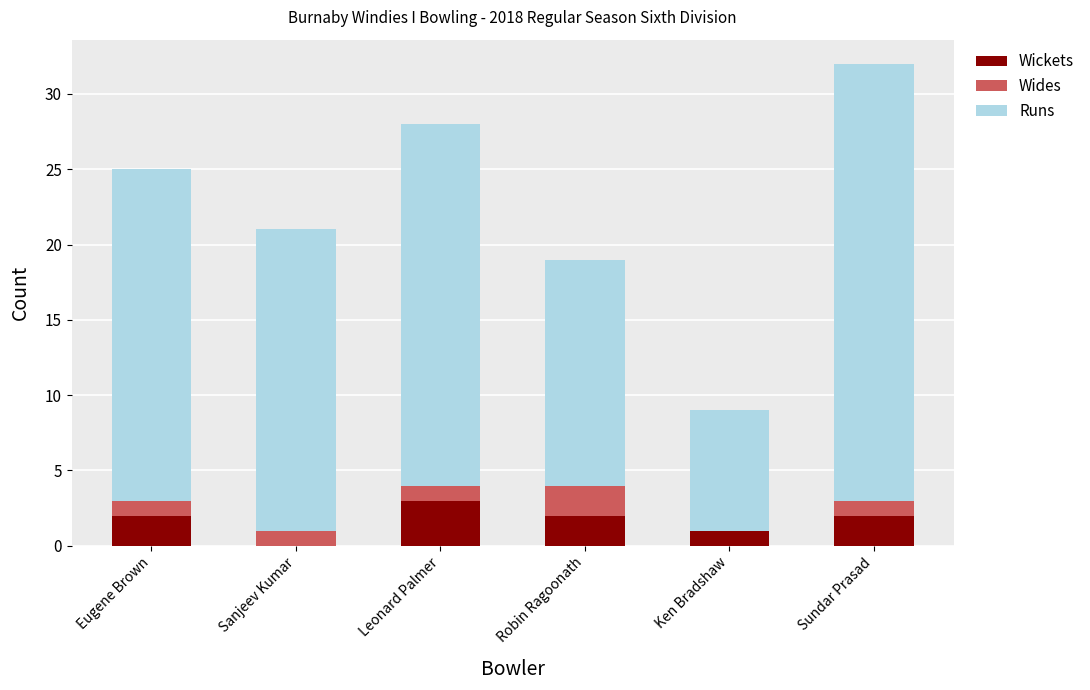

What is the total value across all series at Eugene Brown?

25